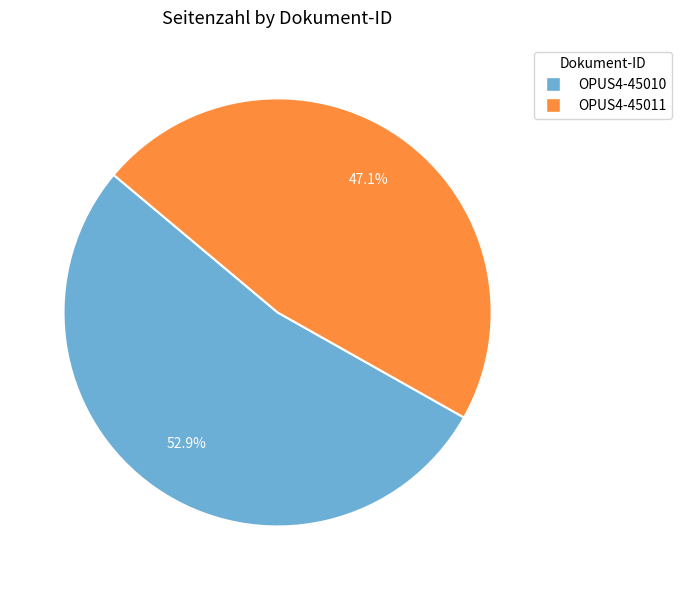

To the nearest percent, what is the combined percentage of OPUS4-45010 and OPUS4-45011?

100%